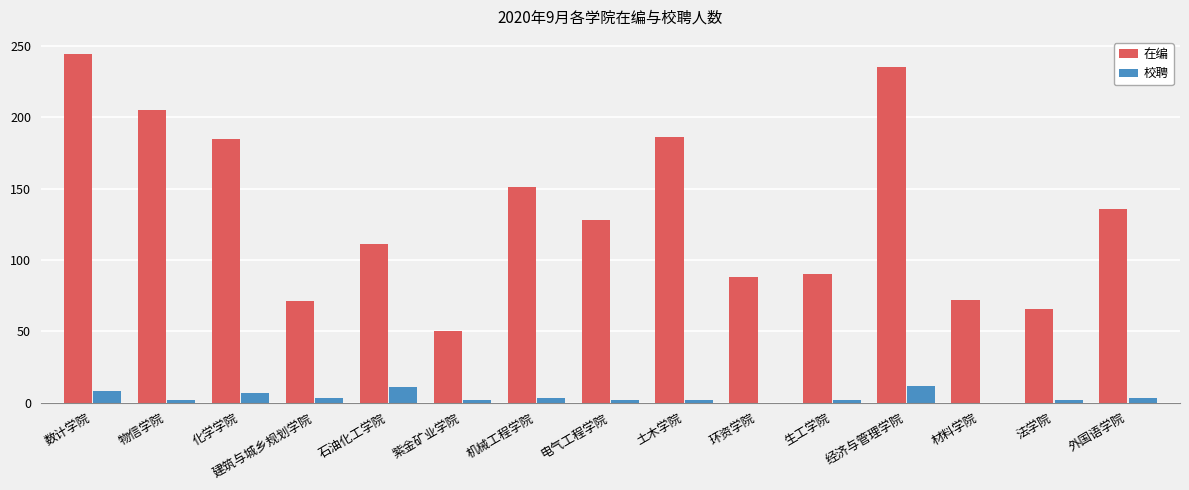

At which label is 在编 closest to 147?

机械工程学院